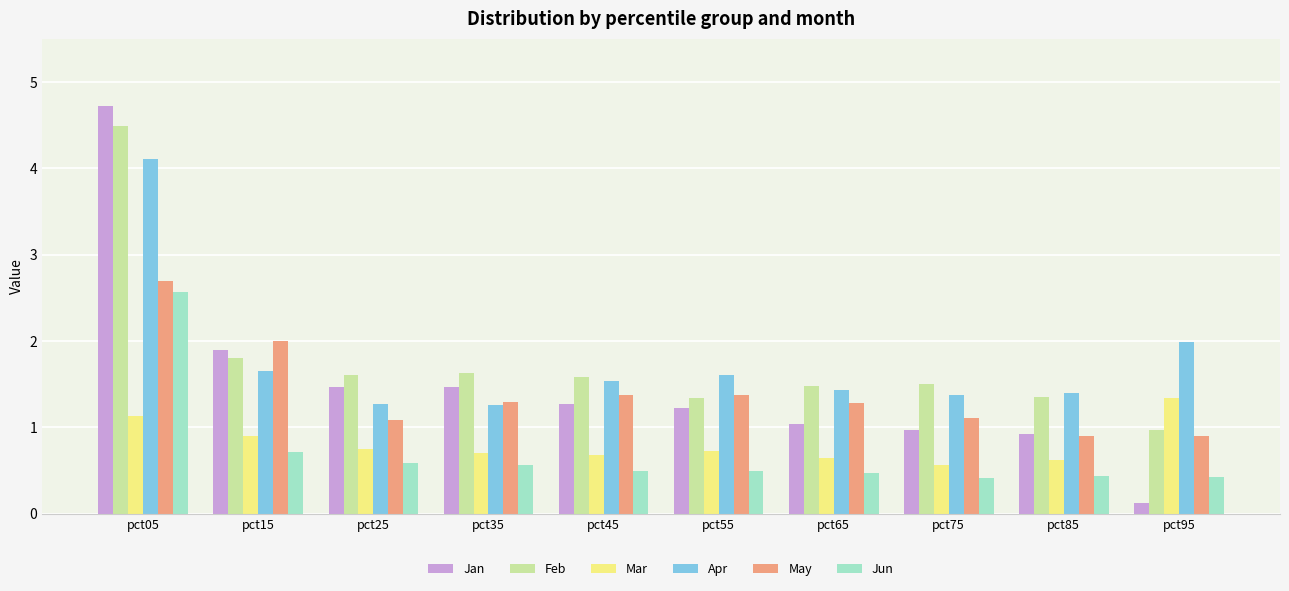

What is the difference between the Mar values at pct25 and pct65?

0.1